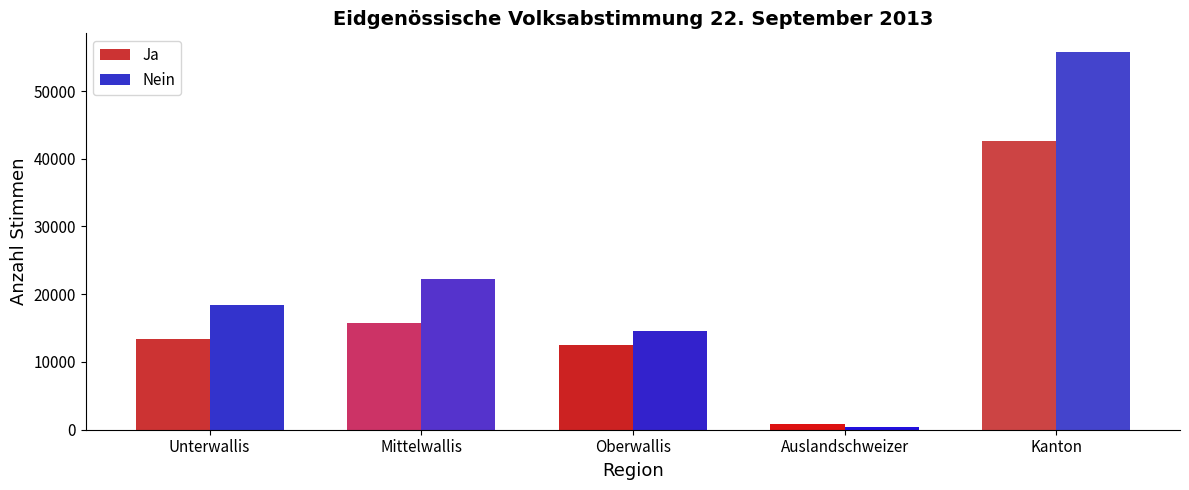

Is it true that Ja equals 15792 at Mittelwallis?

True